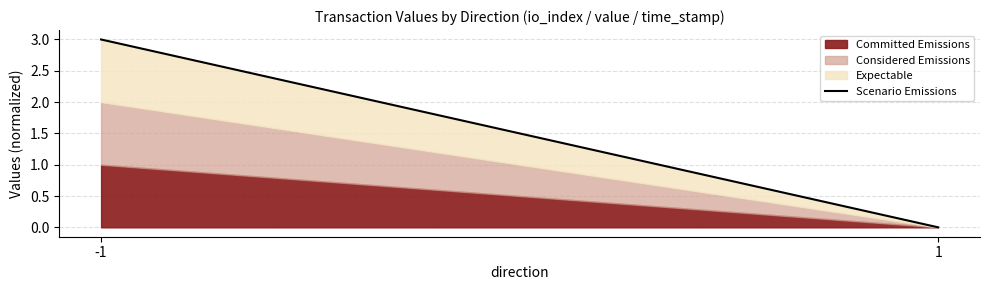

What is the sum of the values at 1 and -1?

3